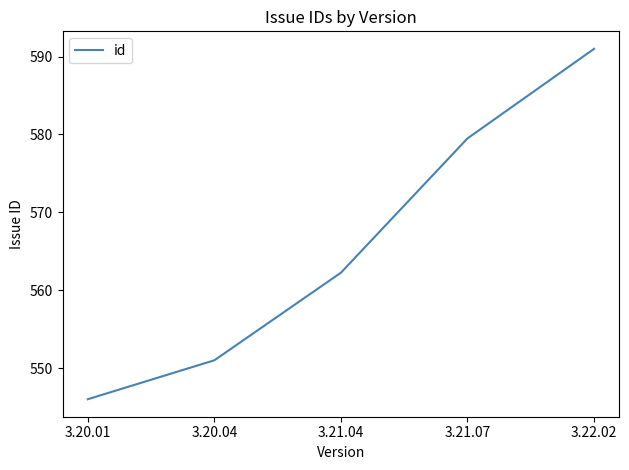

True or false: the data has more than 2 interior local peaks.

False